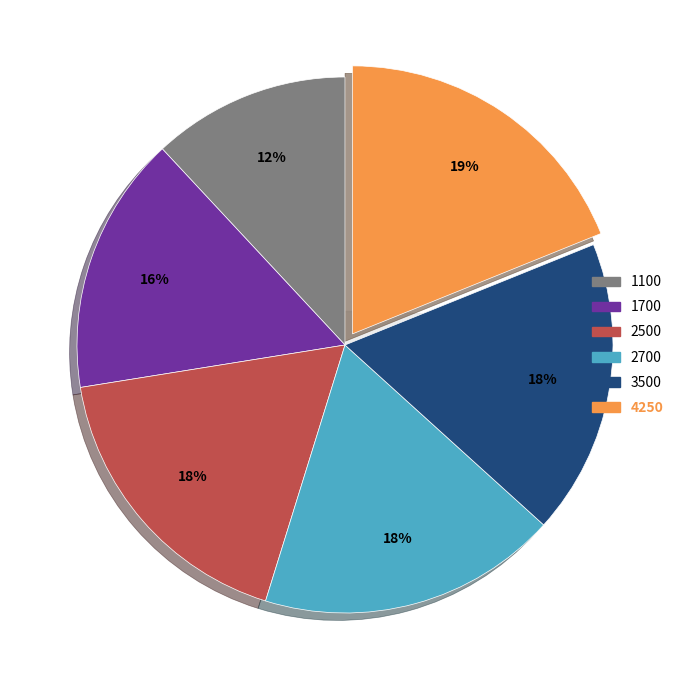

Do 2700 and 1700 together represent more than half of the pie?

No